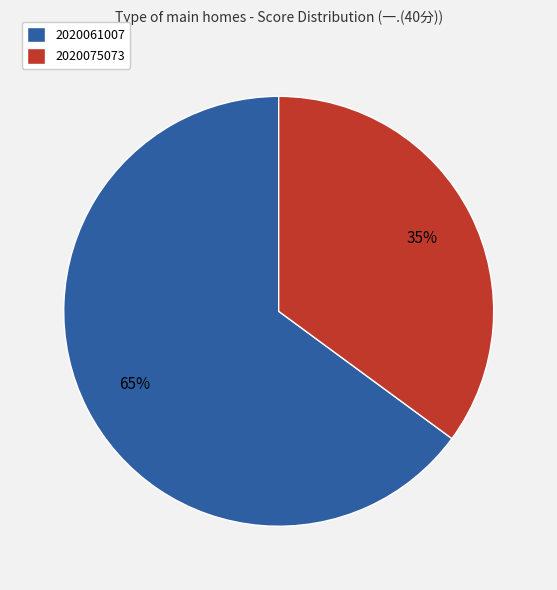

Count the number of slices in the pie.

2